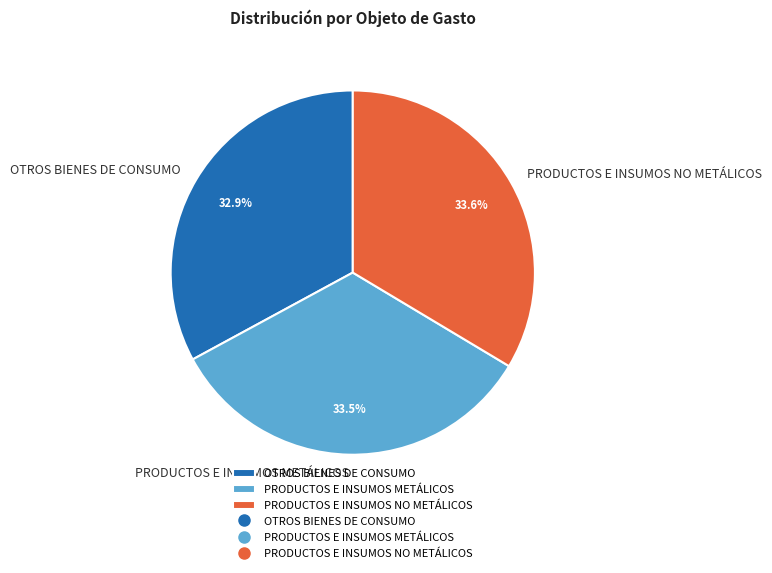

Does PRODUCTOS E INSUMOS METÁLICOS represent more than half of the total?

No